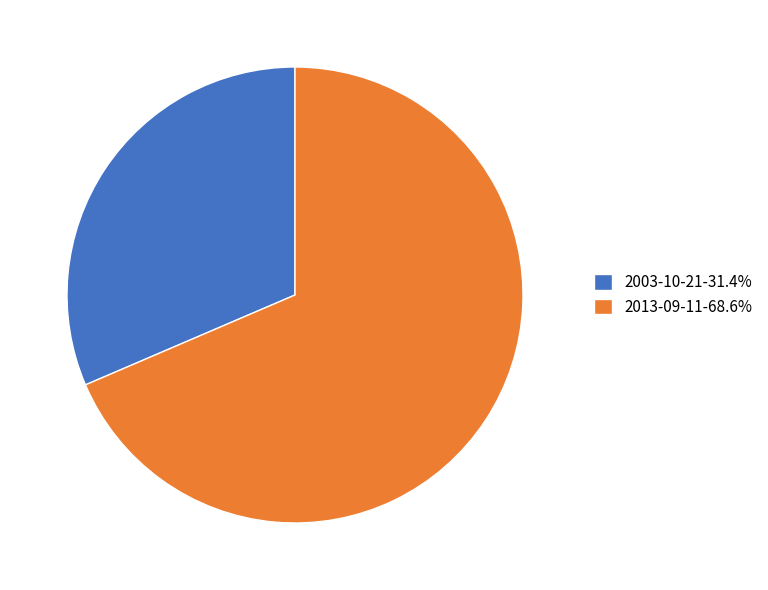

Approximately how many times larger is the value at 2013-09-11-68.6% compared to 2003-10-21-31.4%?

2.2